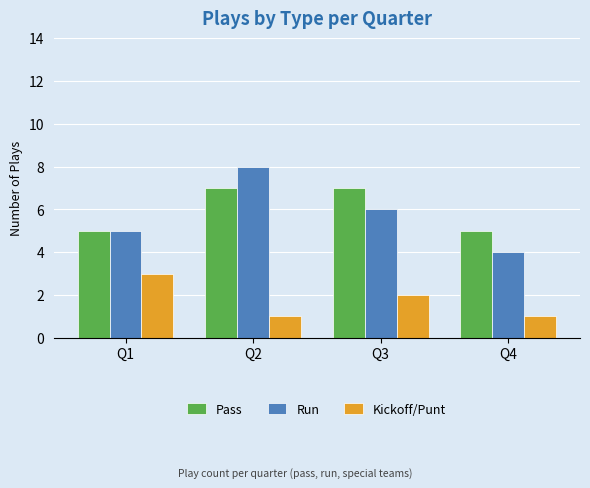

Reading left to right, what are all the values shown in this chart?

Pass: Q1=5	Q2=7	Q3=7	Q4=5
Run: Q1=5	Q2=8	Q3=6	Q4=4
Kickoff/Punt: Q1=3	Q2=1	Q3=2	Q4=1